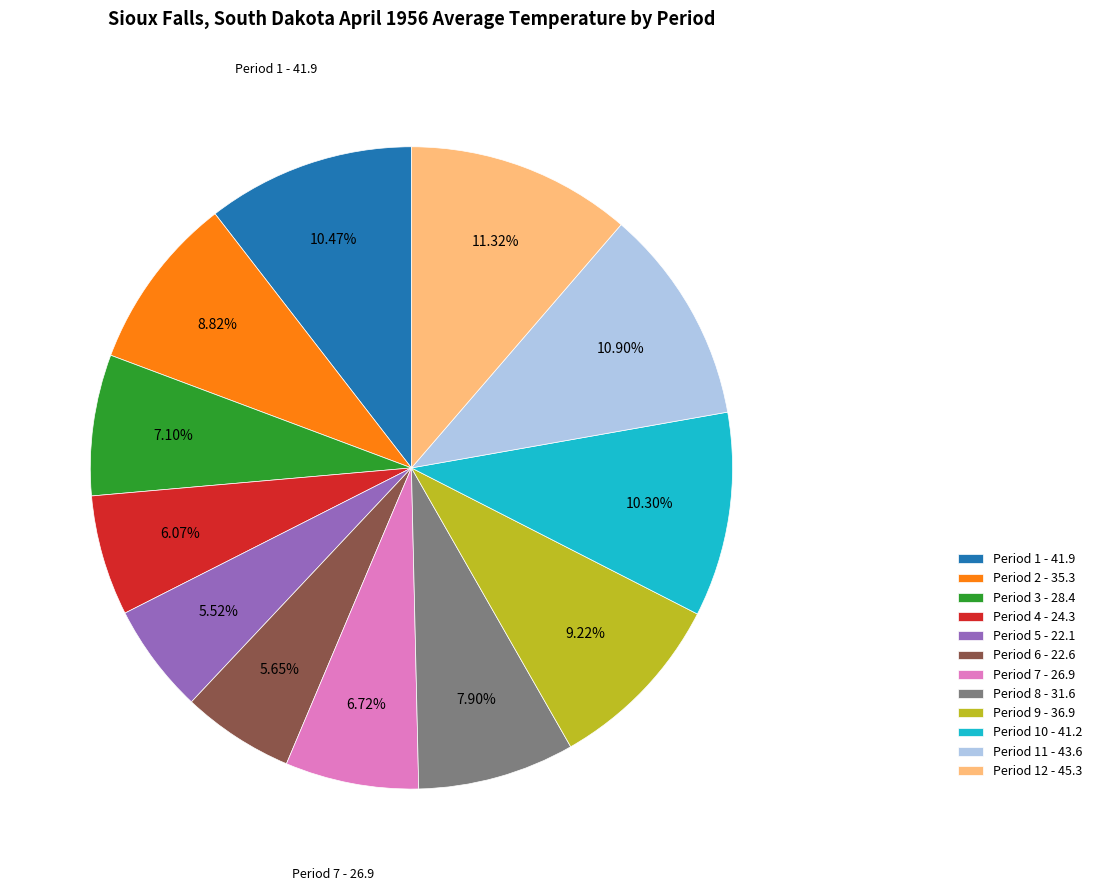

Is there any slice that represents more than half of the pie?

No